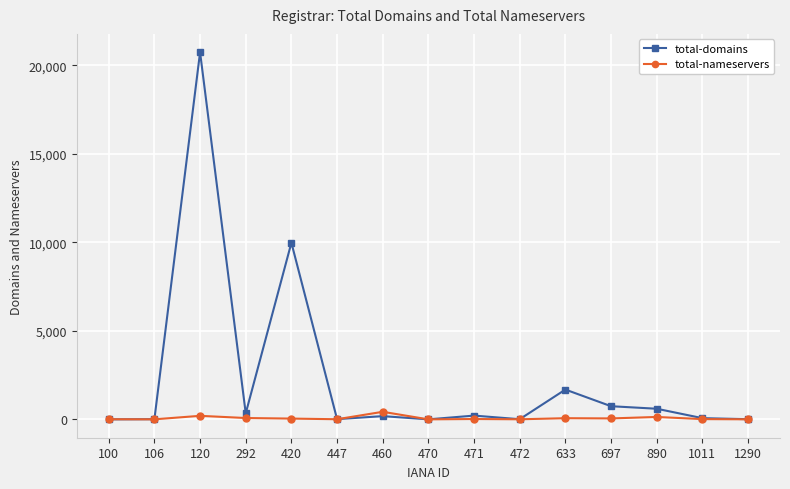

What is the sum of all total-nameservers values?

1058